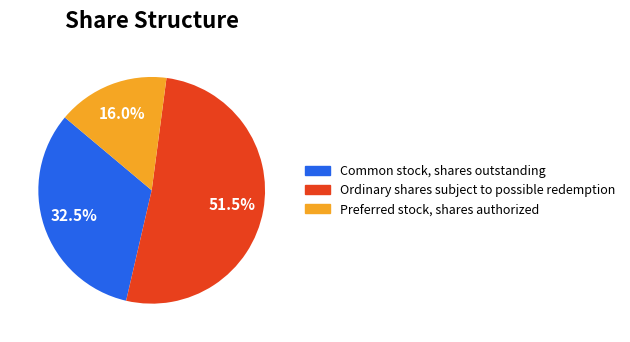

Which category has the biggest portion of the pie?

Ordinary shares subject to possible redemption